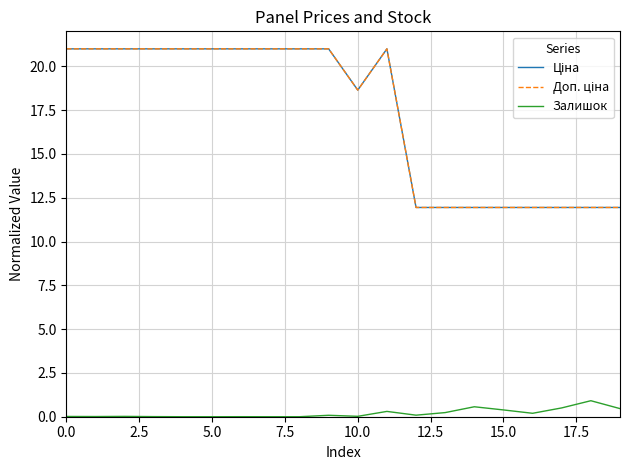

Does the chart display data point markers on the line(s)?

No